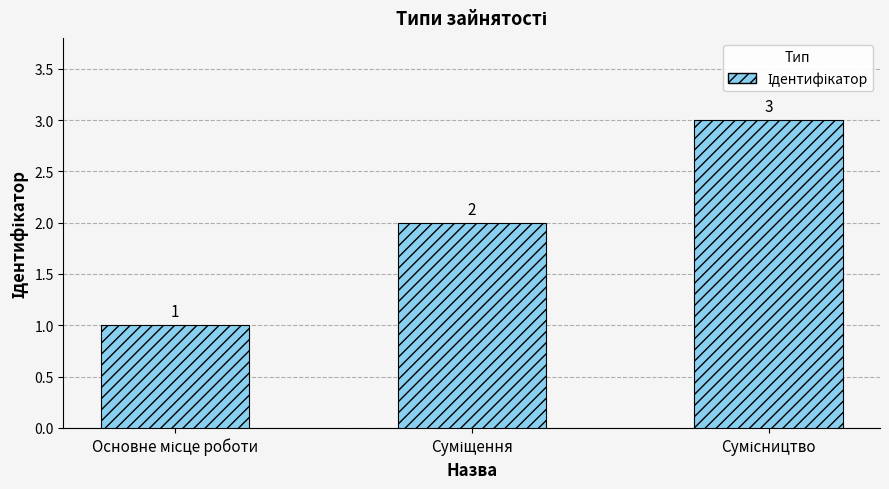

How many values are between 1 and 3?

3